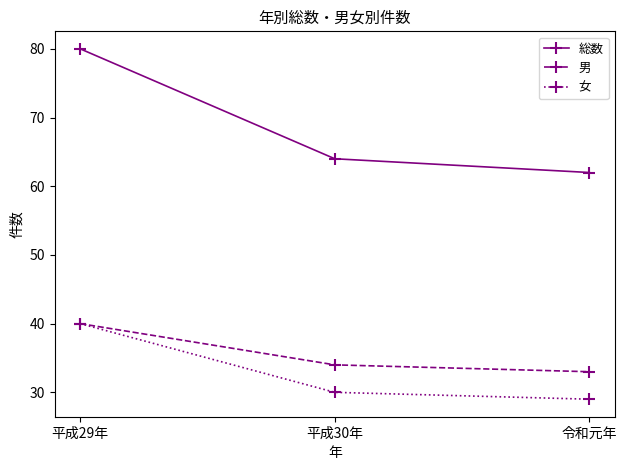

What position from the right is 令和元年?

1